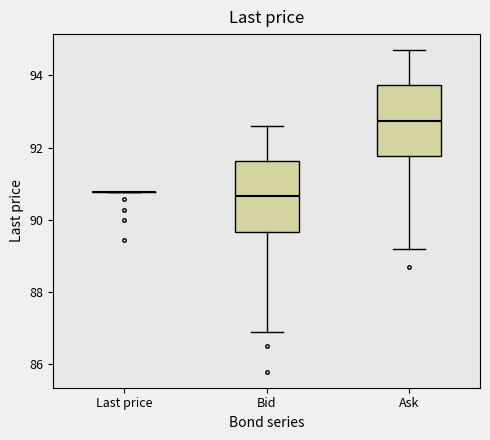

Reading left to right, transcribe this box plot: for each box, give where its median line is, the range the box spans, and where its two whiskers end, as read against the y-axis. The values are not printed on the chart, so give them approximately, as read against the axis.

Last price: box collapsed to a line at 90.8, whiskers 90.8 to 90.8
Bid: median 90.6, box 89.6 to 91.6, whiskers 87.0 to 92.6
Ask: median 92.8, box 91.8 to 93.8, whiskers 89.2 to 94.8